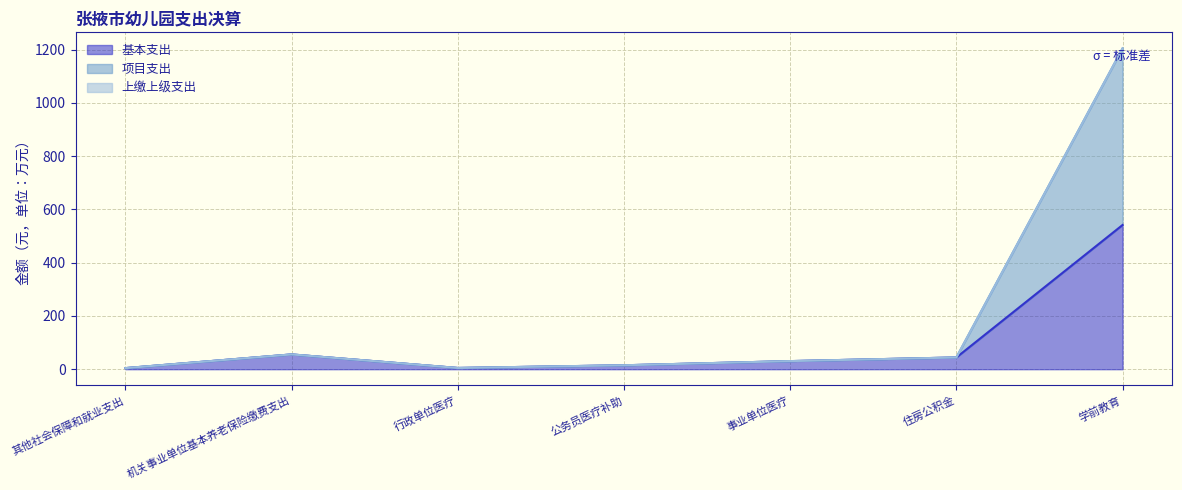

What is the minimum value shown in the chart?

4.1